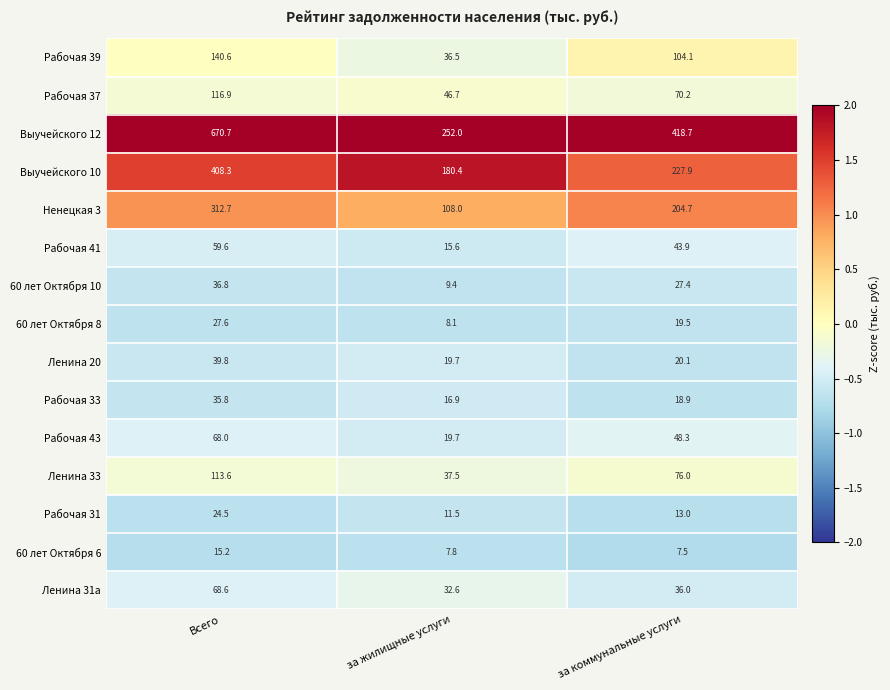

What is the smallest value displayed?

7.5